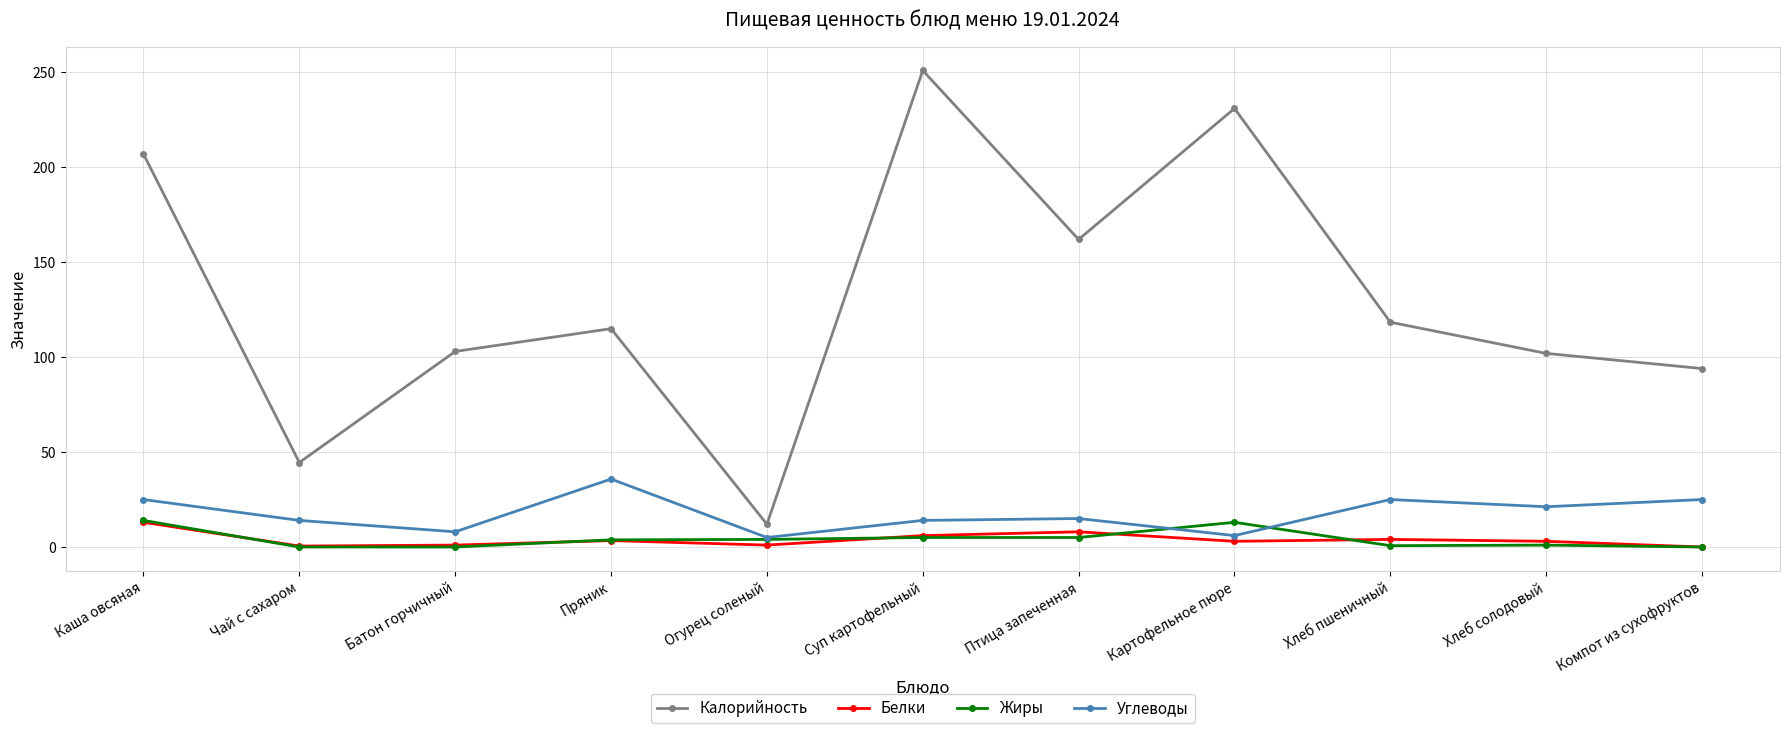

Is the value of Калорийность at Чай с сахаром greater than the value of Жиры at Хлеб пшеничный?

Yes